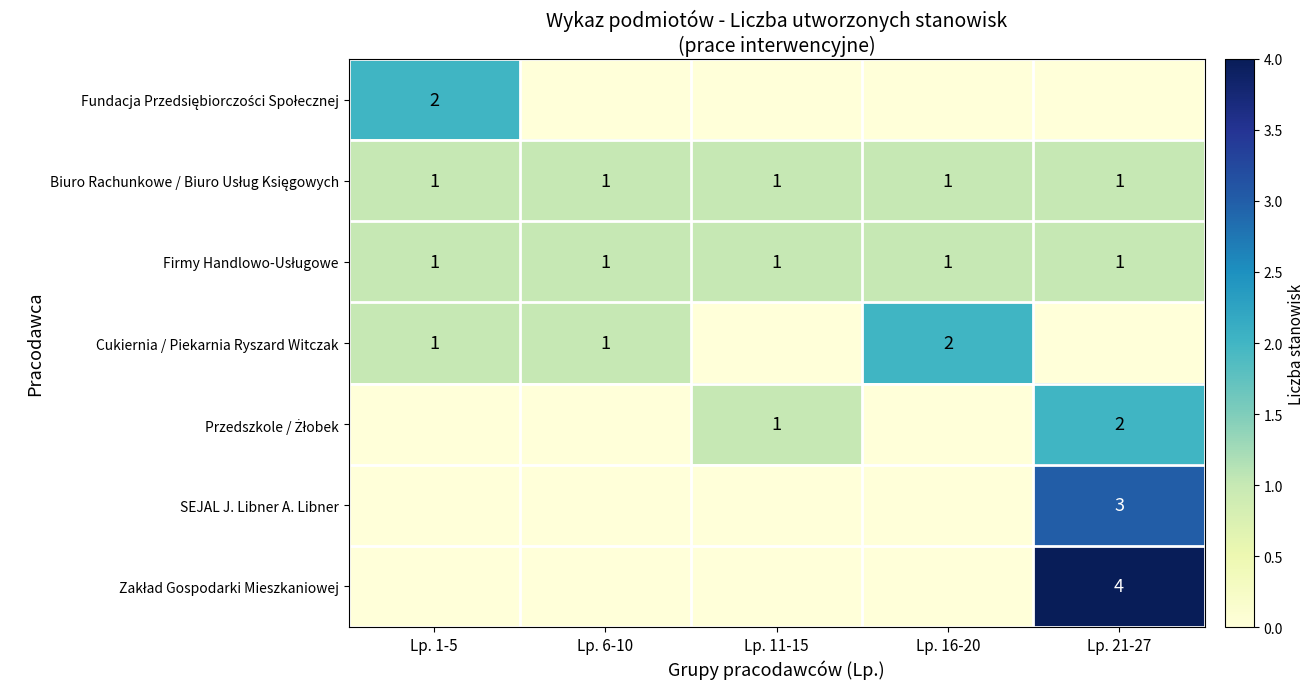

What is the maximum value shown in the chart?

4